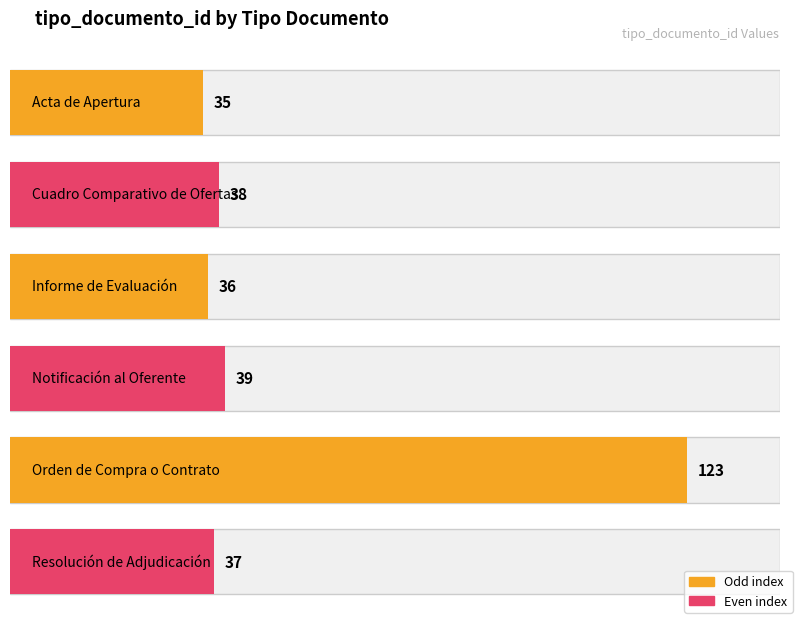

At which label does the data first exceed 38?

Notificación al Oferente